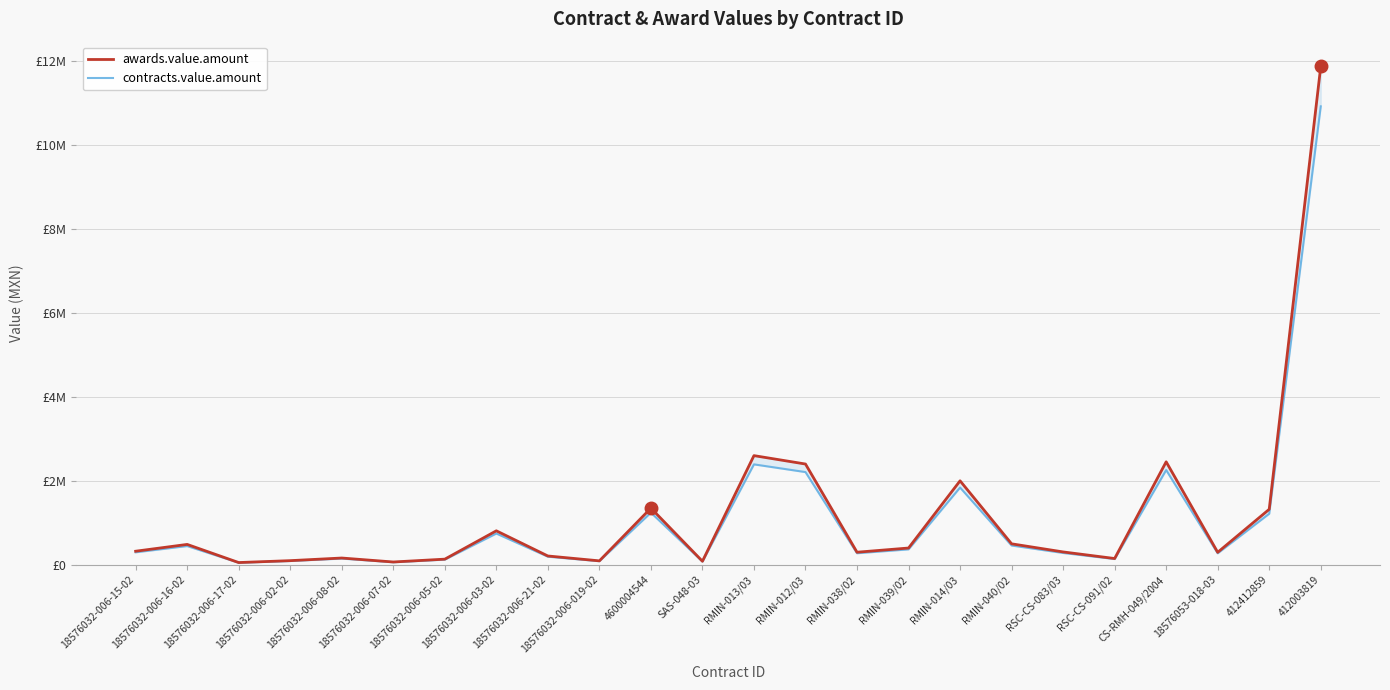

How many data points in contracts.value.amount are less than 298014?

12